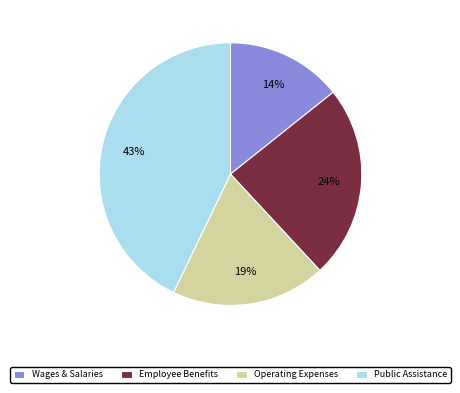

To the nearest percent, what is the difference between the largest and smallest slice percentages?

29%